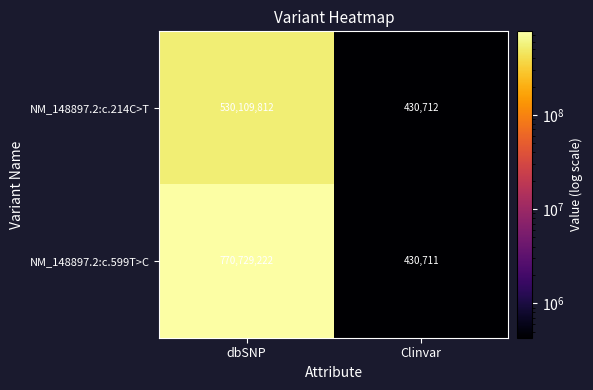

What is the average value of the NM_148897.2:c.214C>T series?

265270262